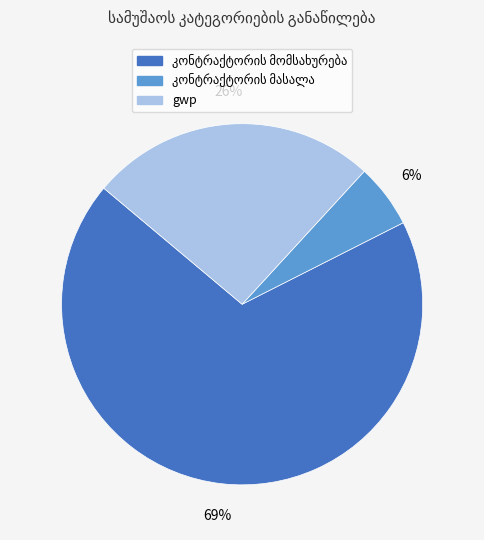

Is gwp the majority of the pie?

No